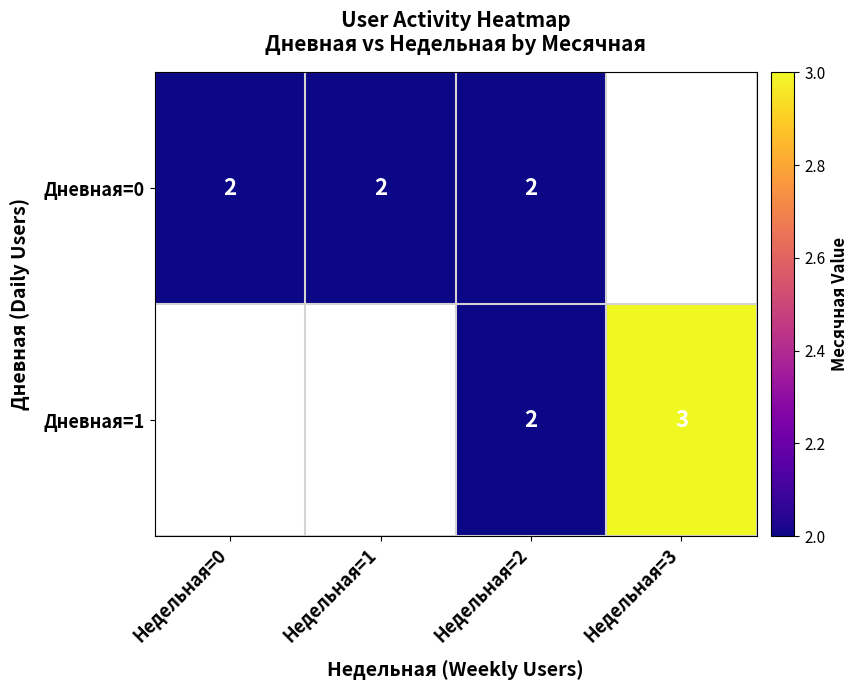

The value of Дневная=0 at Недельная=0 is 2. True or false?

True